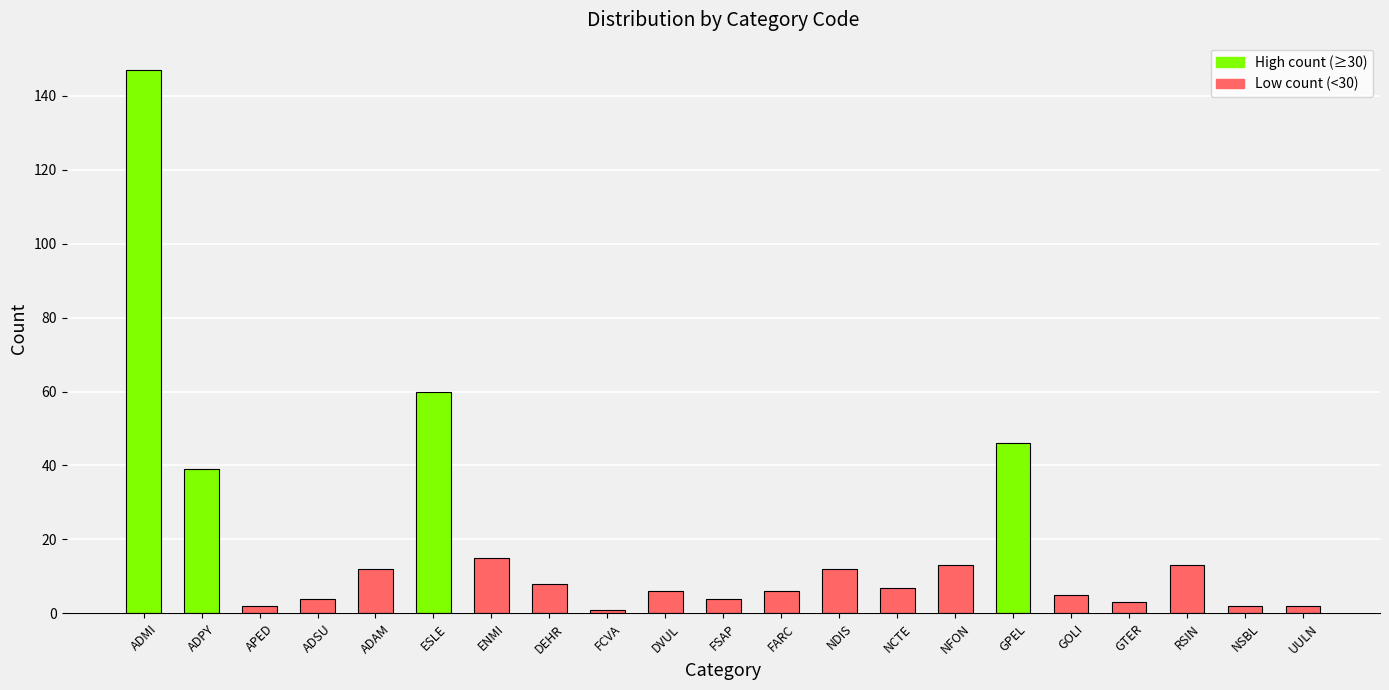

Does the chart contain any negative values?

No